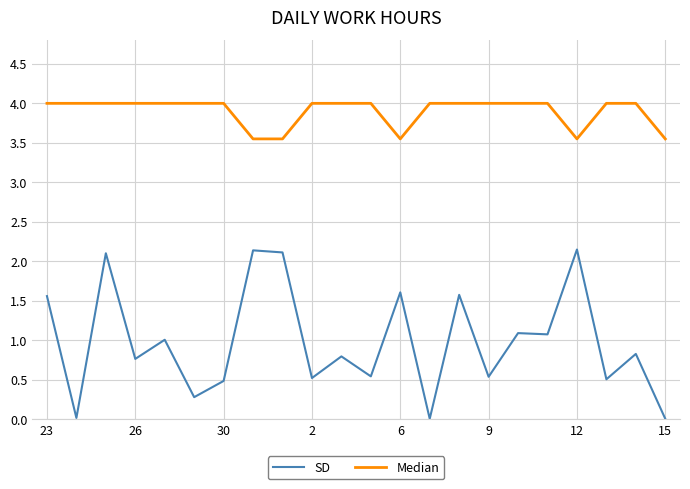

How many lines are shown in the chart?

2